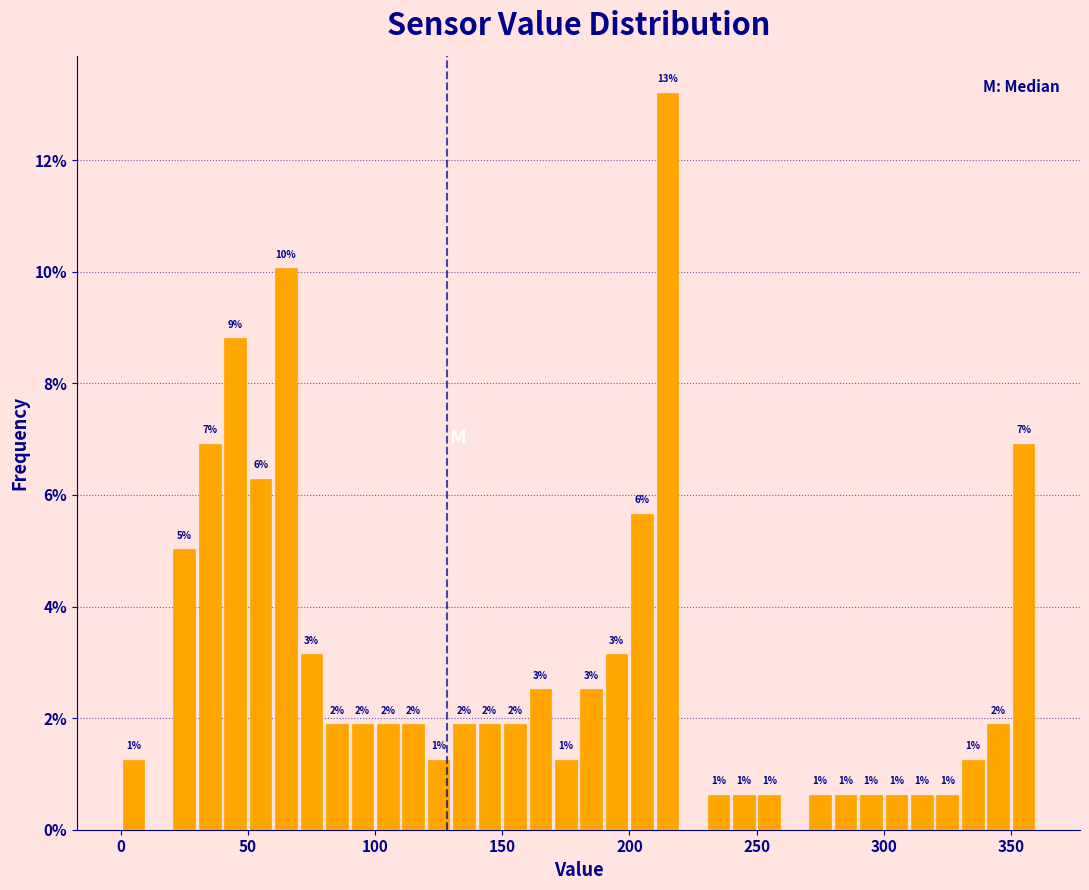

Read against the x-axis, roughly where is the centre of the tallest bar?

215